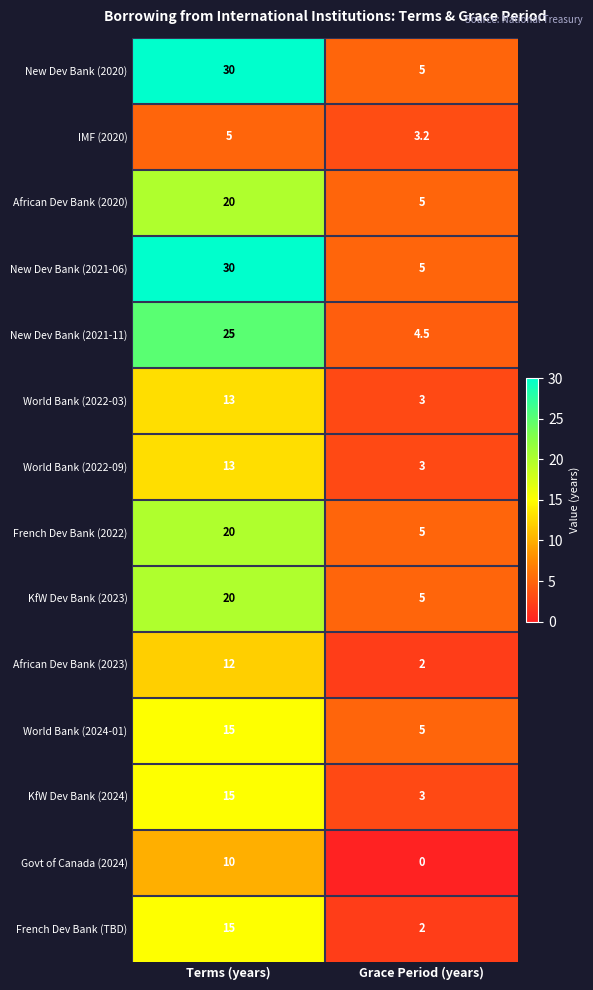

At which category is the sum across all series the highest?

Terms (years)